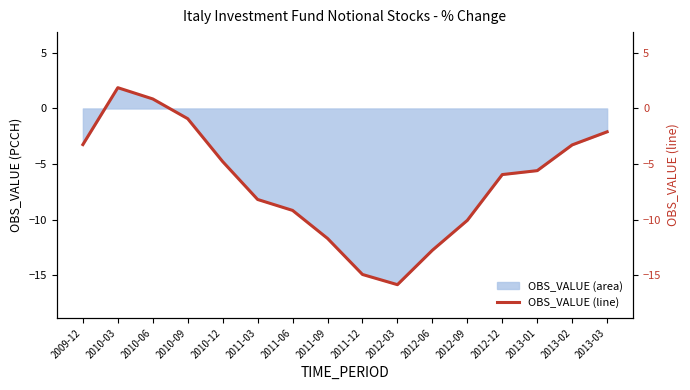

What is the change in value from 2011-12 to 2012-12?

+9.0